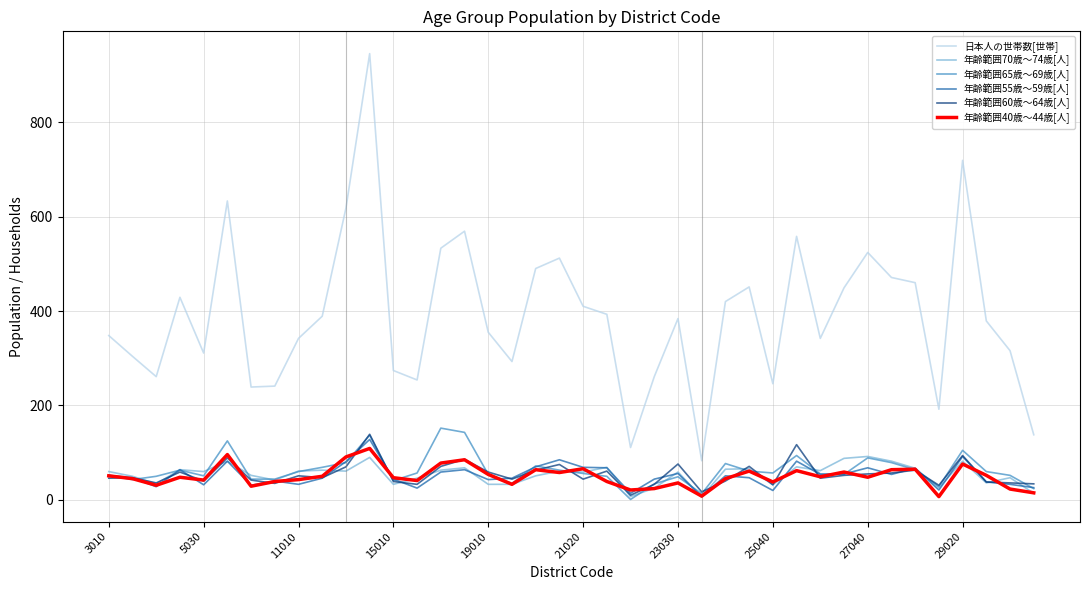

Which series has the largest total across all categories?

日本人の世帯数[世帯]